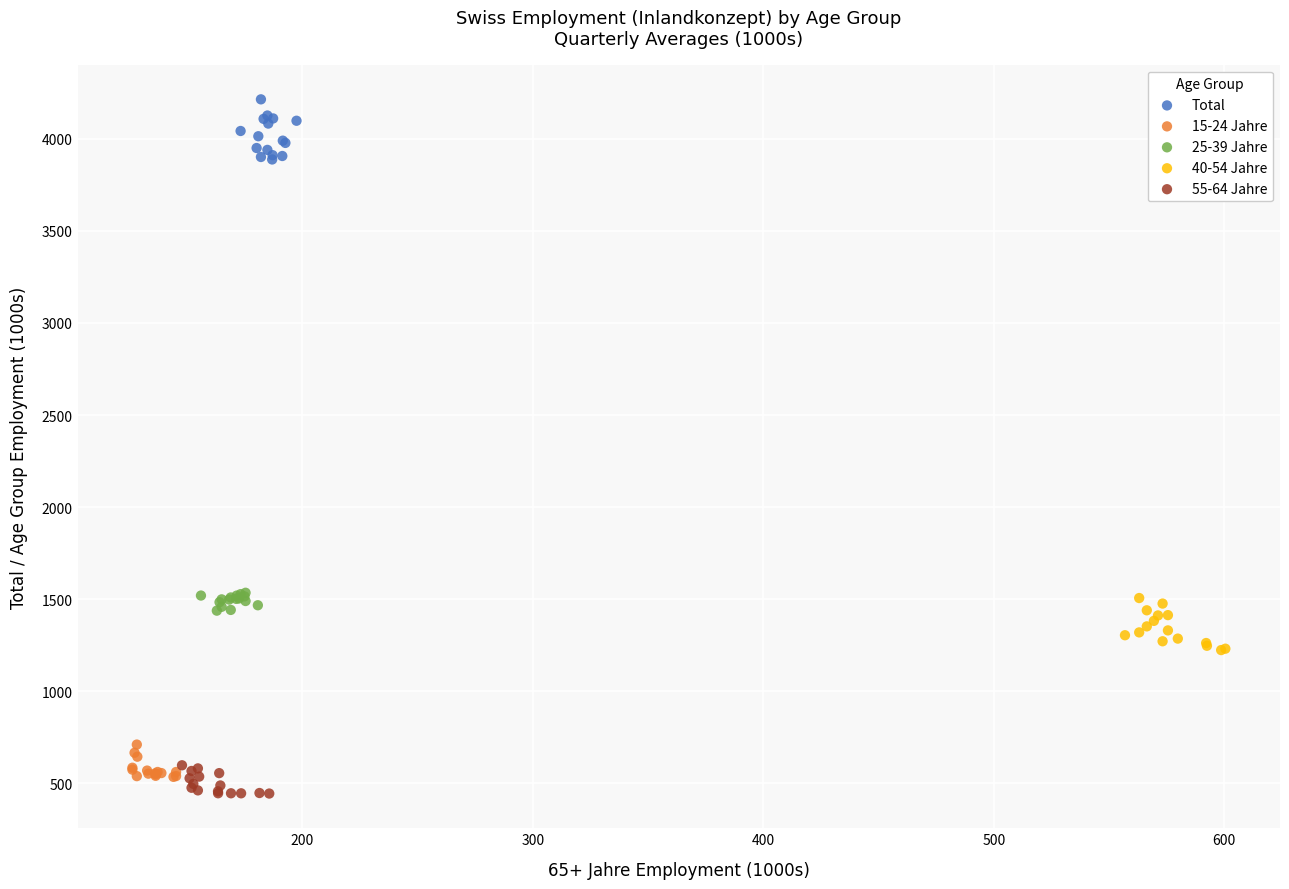

What are all the series names shown in the legend?

Total, 15-24 Jahre, 25-39 Jahre, 40-54 Jahre, 55-64 Jahre